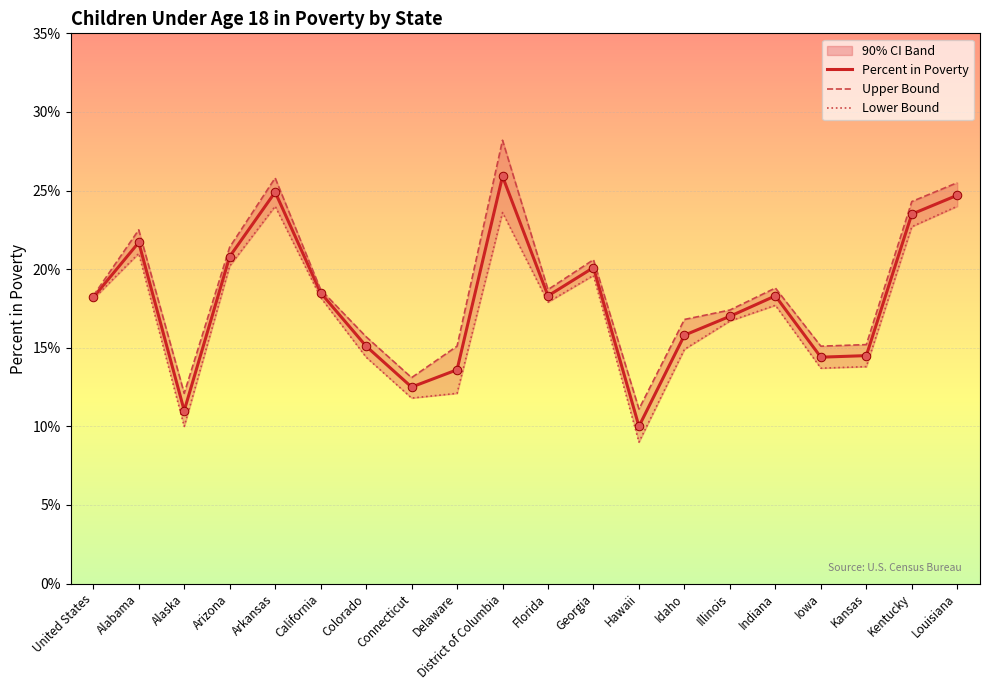

What is the total value across all series at District of Columbia?

77.7